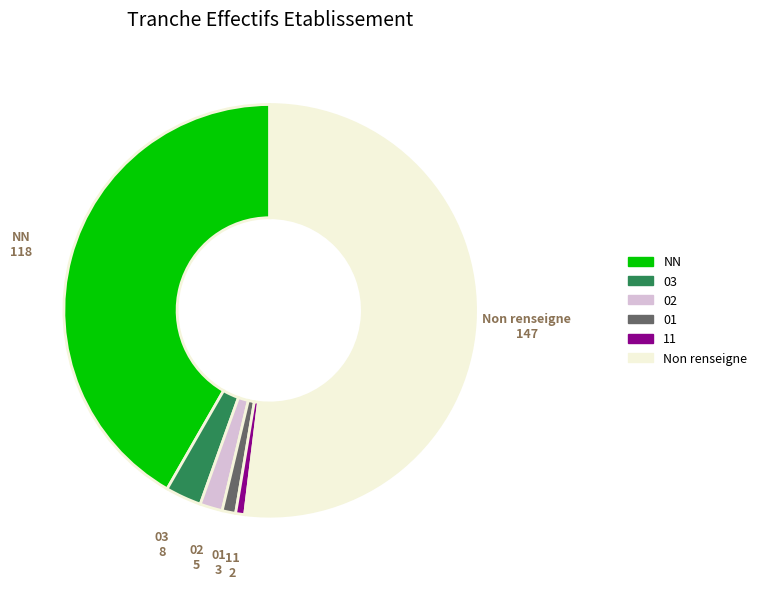

Is there any slice that represents more than half of the pie?

Yes